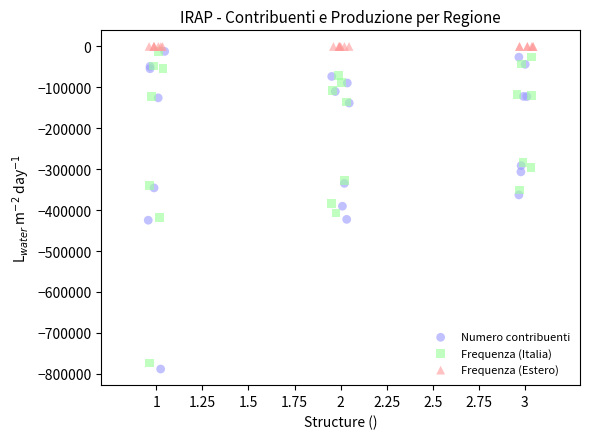

Which series reaches the maximum Y coordinate?

Frequenza (Estero)